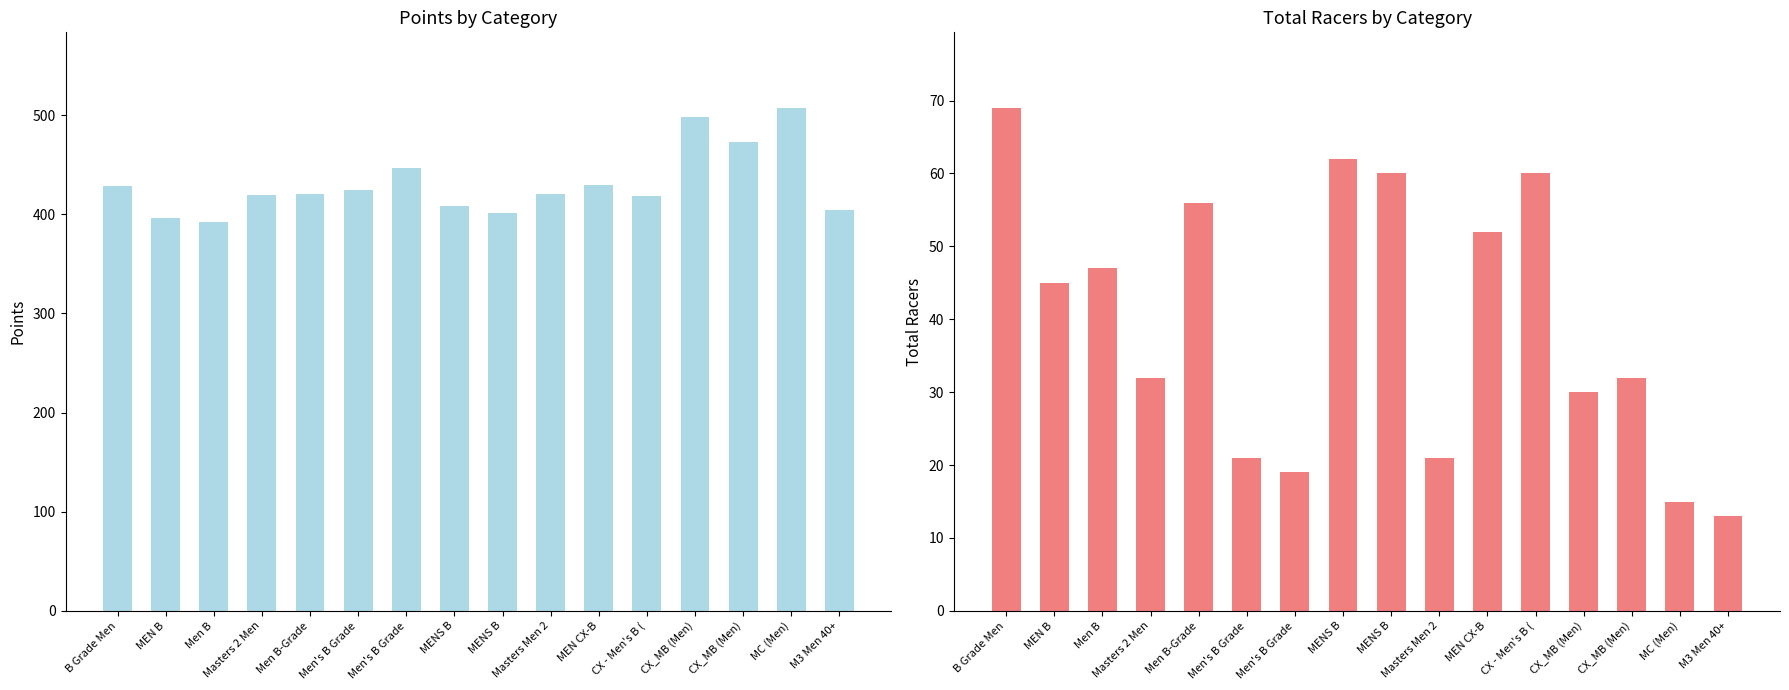

How many data points does each series have?

16